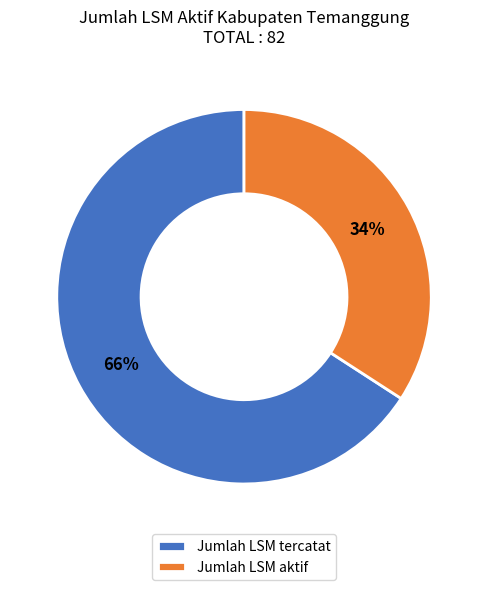

The Jumlah LSM aktif slice represents 44% of the pie. True or false?

False